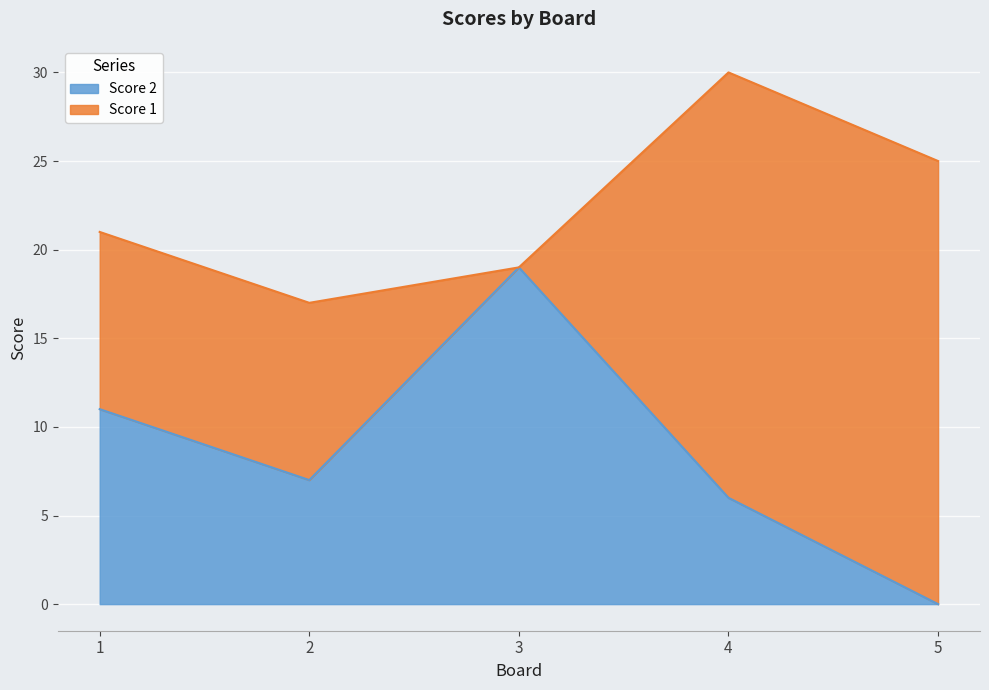

The value at 3 is 19. True or false?

True